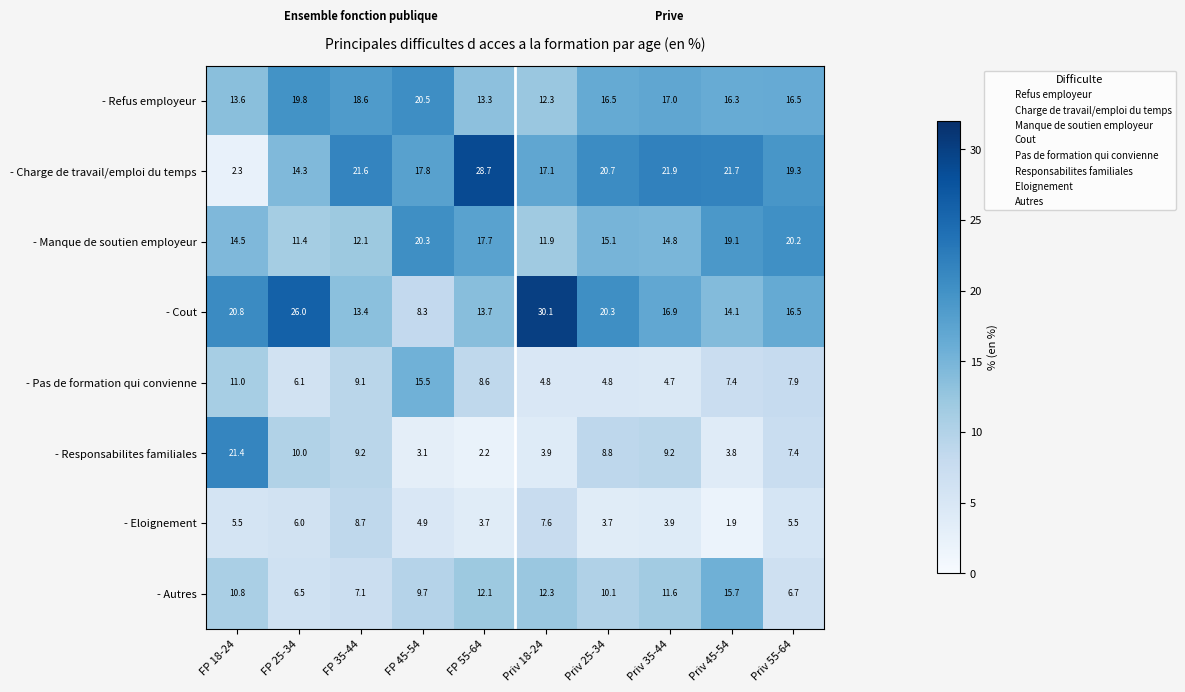

What is the sum of the - Responsabilites familiales values at Priv 45-54 and Priv 35-44?

13.0